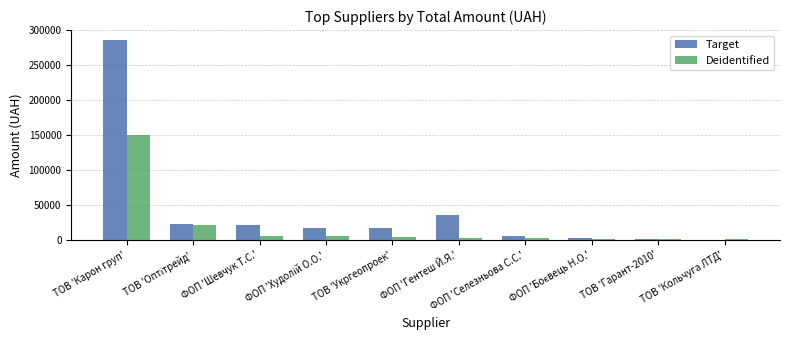

At which label is Target closest to 143206?

ФОП 'Гентеш Й.Я.'